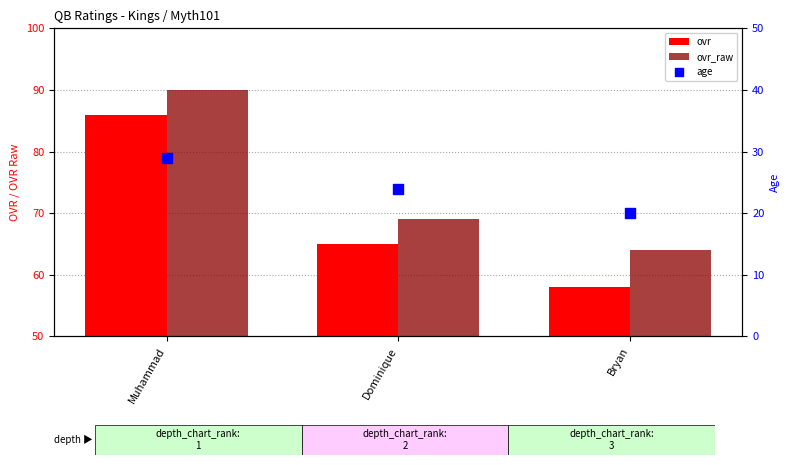

What are all the series names shown in the legend?

ovr, ovr_raw, age